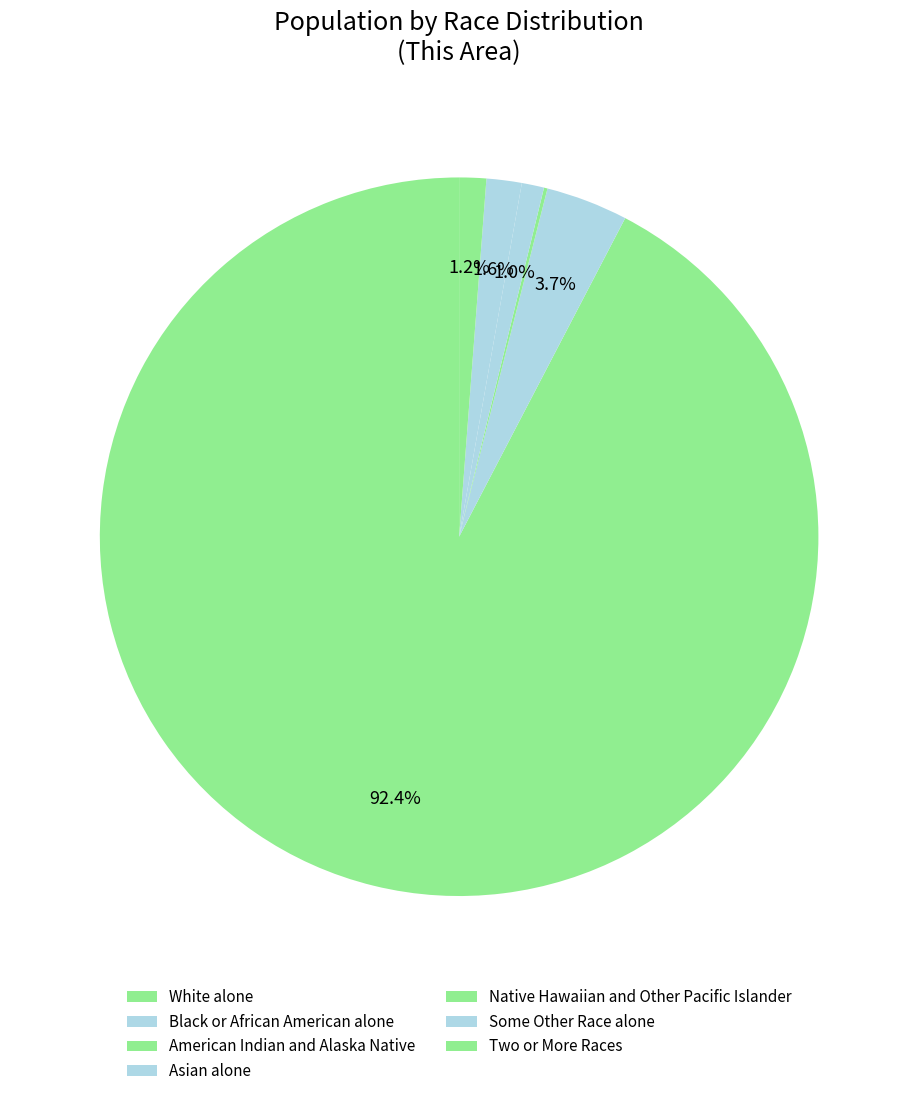

How many segments does this pie chart have?

7